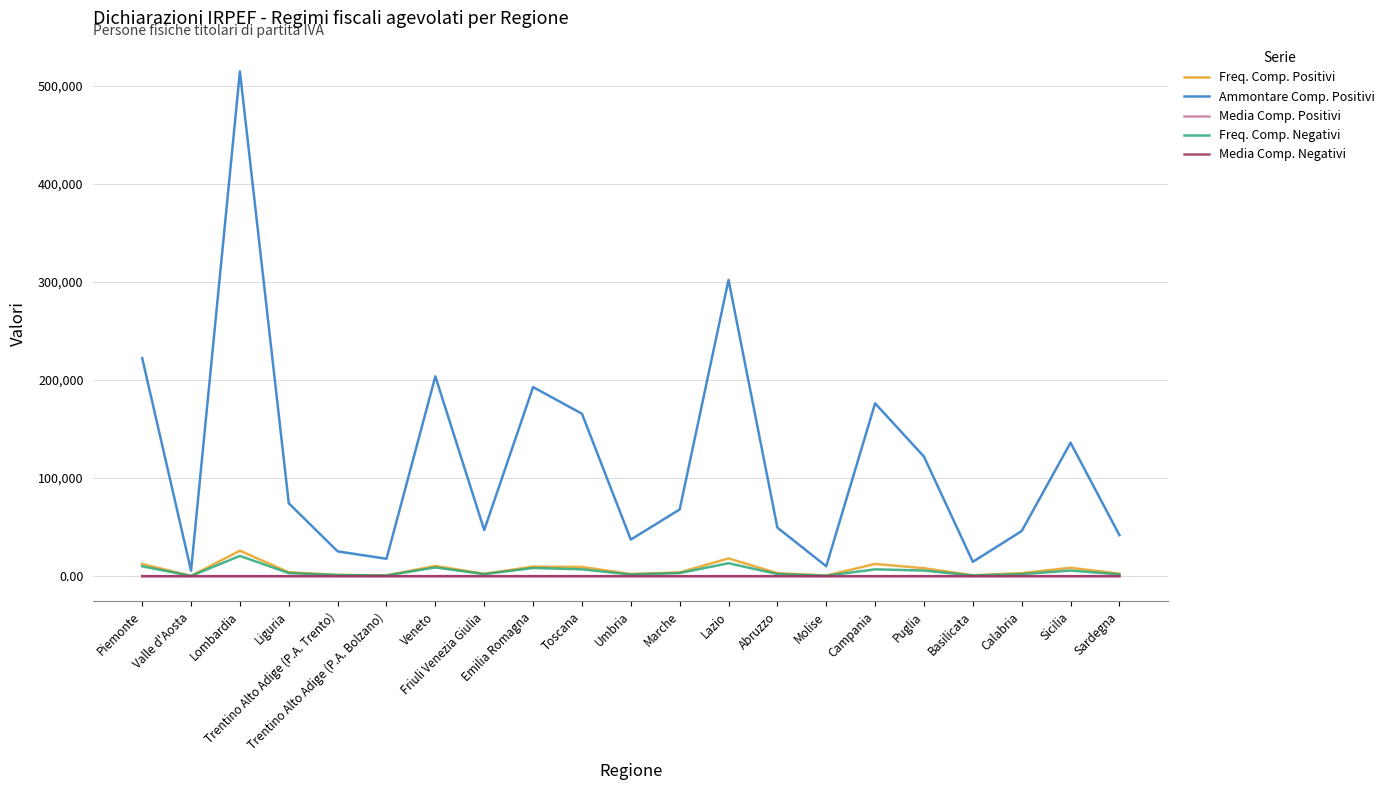

What are all the series names shown in the legend?

Freq. Comp. Positivi, Ammontare Comp. Positivi, Media Comp. Positivi, Freq. Comp. Negativi, Media Comp. Negativi